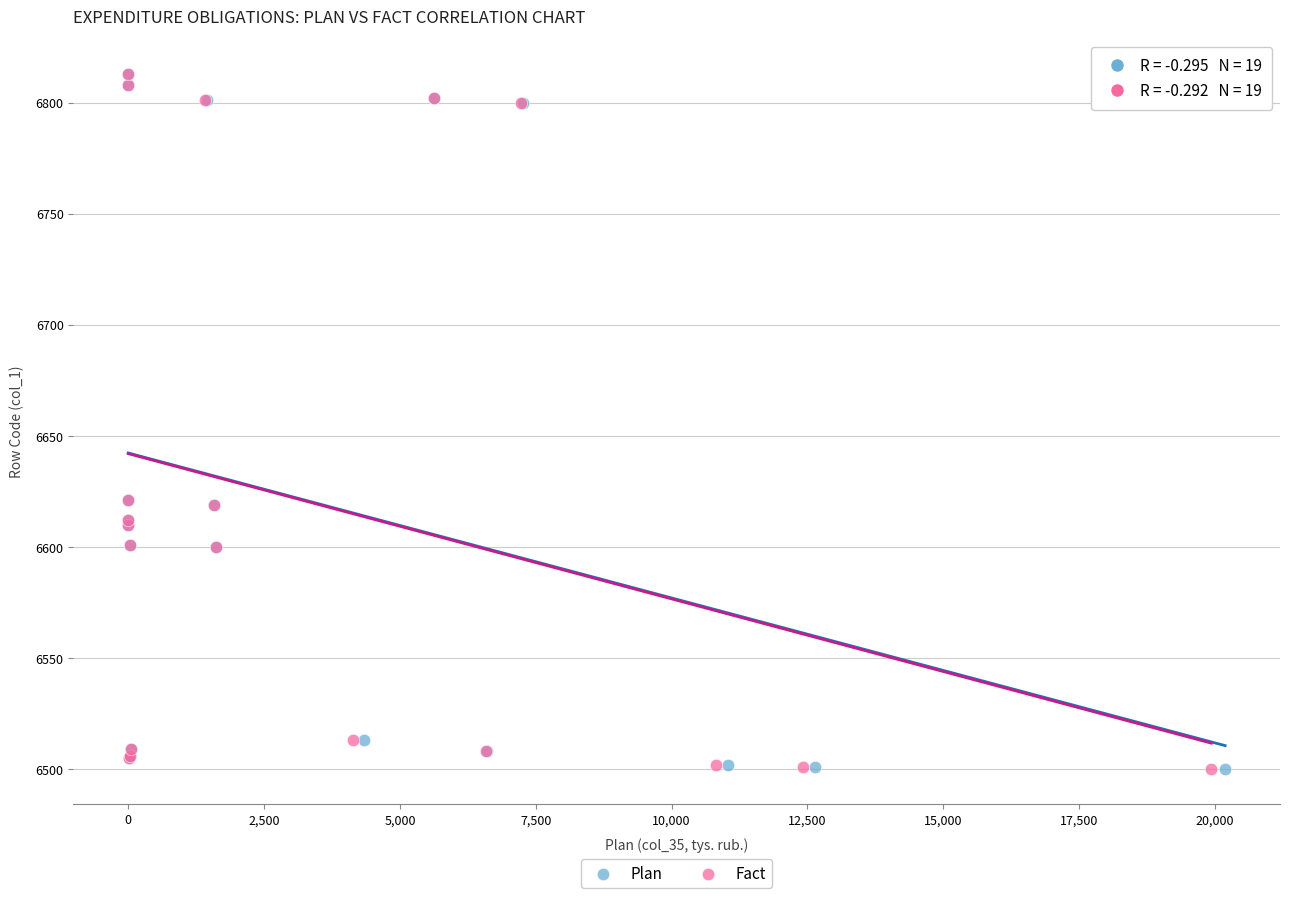

What are all the series names shown in the legend?

Plan, Fact